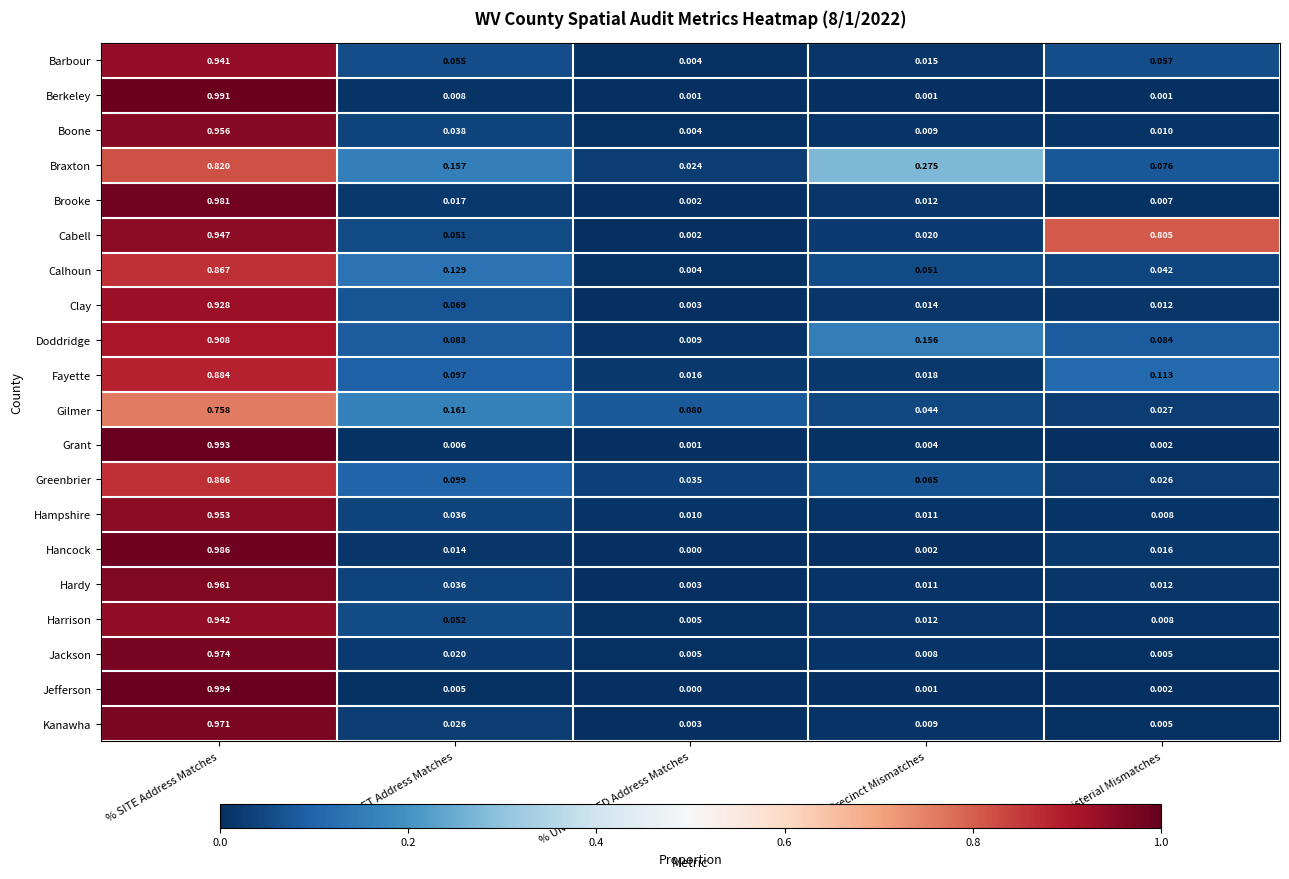

At which label does Greenbrier reach its peak?

% SITE Address Matches